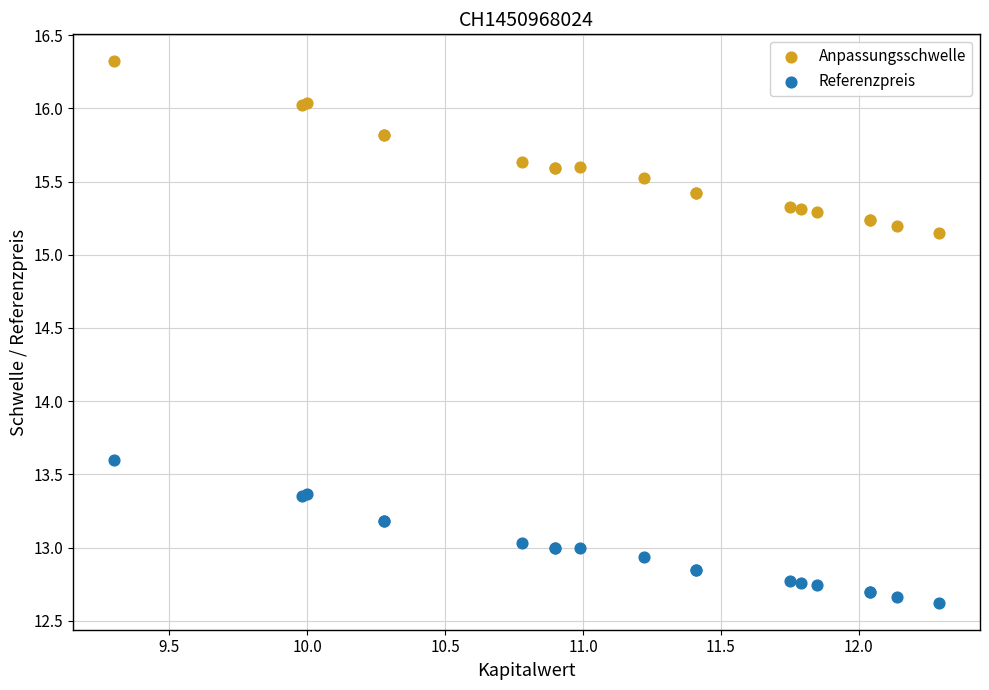

Which series reaches the maximum Y coordinate?

Anpassungsschwelle